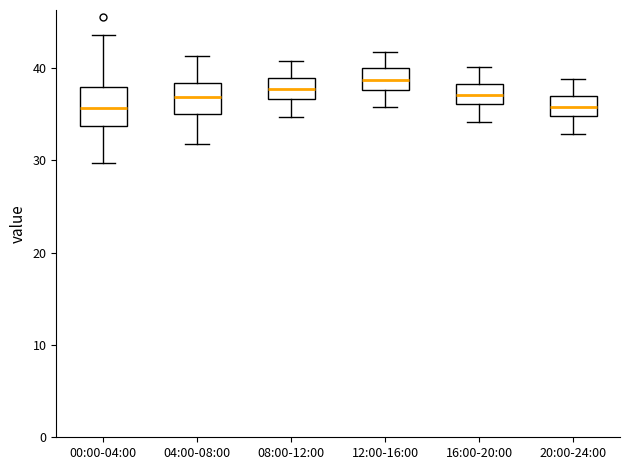

Reading left to right, read every box against the y-axis: the position of its median line, the range the box covers, and the ends of its whiskers. The values are not printed on the chart, so give them approximately, as read against the axis.

00:00-04:00: median 36, box 34 to 38, whiskers 30 to 44
04:00-08:00: median 37, box 35 to 38, whiskers 32 to 41
08:00-12:00: median 38, box 37 to 39, whiskers 35 to 41
12:00-16:00: median 39, box 38 to 40, whiskers 36 to 42
16:00-20:00: median 37, box 36 to 38, whiskers 34 to 40
20:00-24:00: median 36, box 35 to 37, whiskers 33 to 39